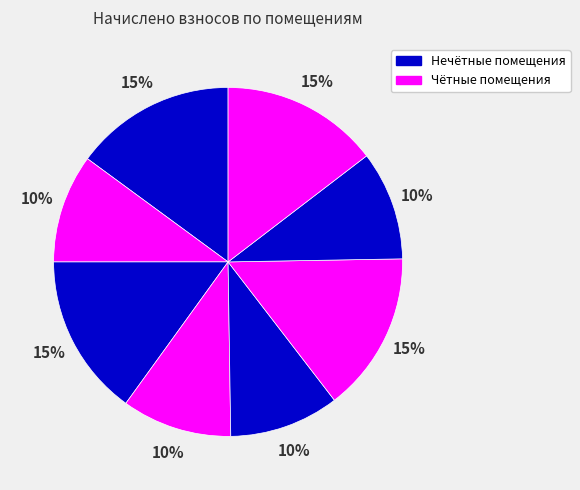

Count the number of slices in the pie.

8